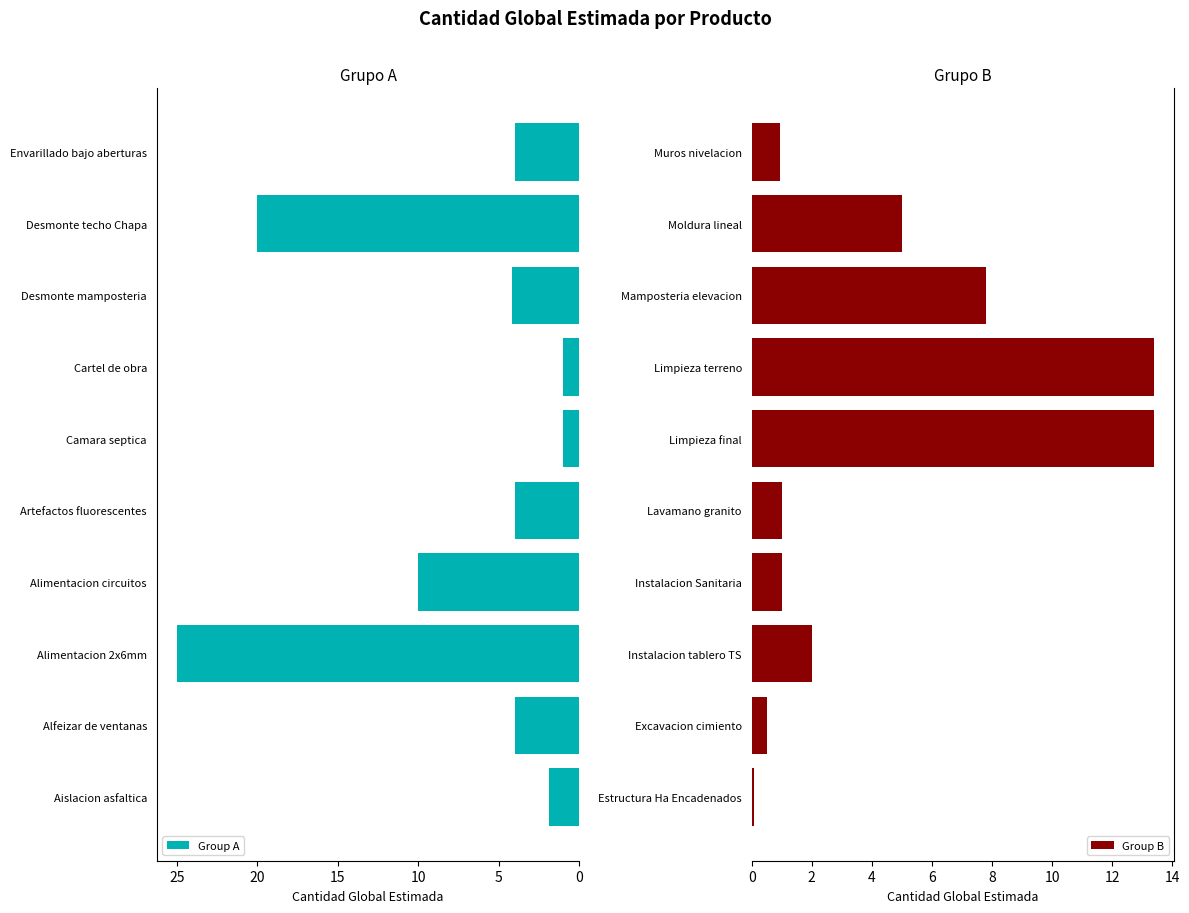

What is the average value of the Group A series?

7.5